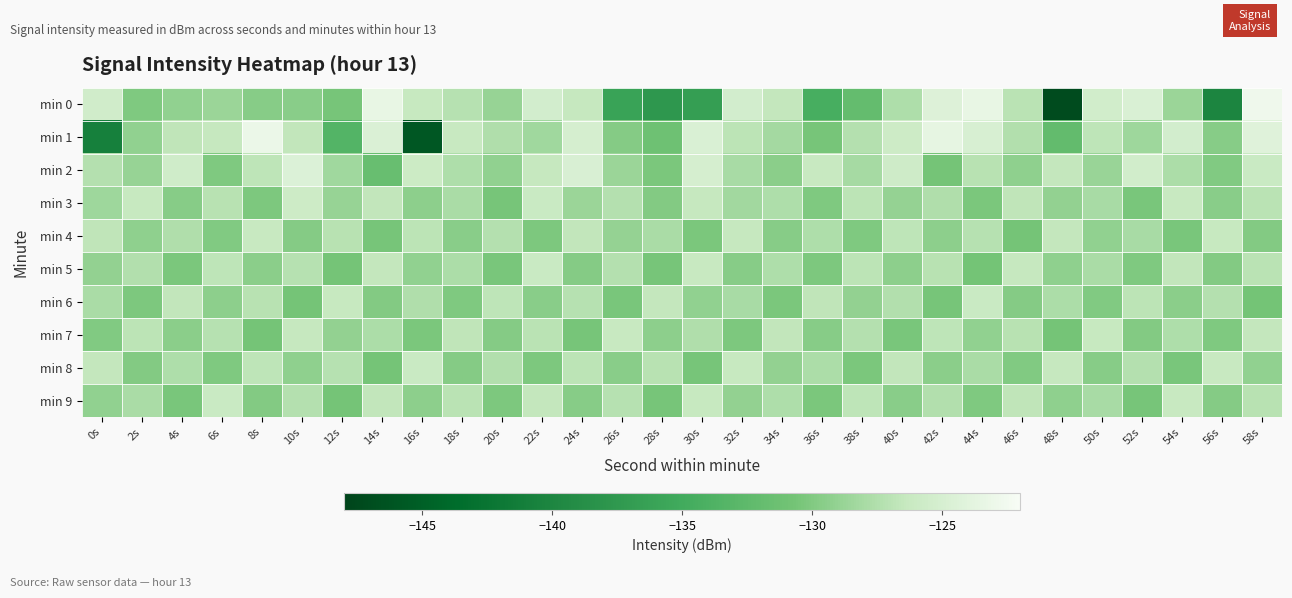

Reading left to right, what are all the values shown in this chart?

min 0: 0s=-125.5	2s=-130.1	4s=-129.2	6s=-128.7	8s=-129.6	10s=-129.5	12s=-130.5	14s=-123.3	16s=-126.3	18s=-127.2	20s=-128.8	22s=-125.3	24s=-126.4	26s=-136.0	28s=-137.7	30s=-136.7	32s=-125.3	34s=-126.5	36s=-134.5	38s=-132.0	40s=-127.6	42s=-124.3	44s=-123.4	46s=-127.0	48s=-147.2	50s=-125.4	52s=-124.7	54s=-128.6	56s=-140.2	58s=-122.8
min 1: 0s=-140.9	2s=-129.2	4s=-126.7	6s=-126.5	8s=-123.1	10s=-126.7	12s=-133.5	14s=-124.6	16s=-146.0	18s=-126.2	20s=-127.5	22s=-128.3	24s=-125.1	26s=-129.8	28s=-131.2	30s=-124.7	32s=-126.9	34s=-128.1	36s=-130.5	38s=-127.3	40s=-125.8	42s=-123.6	44s=-124.9	46s=-127.4	48s=-132.1	50s=-126.8	52s=-128.5	54s=-125.3	56s=-129.7	58s=-124.2
min 2: 0s=-127.3	2s=-128.9	4s=-125.6	6s=-130.1	8s=-126.8	10s=-124.5	12s=-128.3	14s=-131.7	16s=-125.9	18s=-127.6	20s=-129.2	22s=-126.4	24s=-124.8	26s=-128.7	28s=-130.3	30s=-125.1	32s=-127.9	34s=-129.5	36s=-126.2	38s=-128.0	40s=-125.7	42s=-130.6	44s=-127.1	46s=-129.3	48s=-126.5	50s=-128.8	52s=-125.4	54s=-127.7	56s=-130.0	58s=-126.1
min 3: 0s=-128.5	2s=-126.3	4s=-129.7	6s=-127.1	8s=-130.2	10s=-125.8	12s=-128.9	14s=-126.6	16s=-129.4	18s=-127.8	20s=-130.5	22s=-126.1	24s=-128.7	26s=-127.3	28s=-129.9	30s=-126.4	32s=-128.2	34s=-127.6	36s=-130.1	38s=-126.9	40s=-129.0	42s=-127.5	44s=-130.3	46s=-126.7	48s=-129.1	50s=-127.9	52s=-130.4	54s=-126.2	56s=-129.6	58s=-127.0
min 4: 0s=-126.7	2s=-129.3	4s=-127.5	6s=-130.0	8s=-126.2	10s=-129.8	12s=-127.1	14s=-130.5	16s=-126.9	18s=-129.6	20s=-127.3	22s=-130.2	24s=-126.6	26s=-129.0	28s=-127.8	30s=-130.3	32s=-126.4	34s=-129.7	36s=-127.6	38s=-130.1	40s=-126.8	42s=-129.4	44s=-127.2	46s=-130.6	48s=-126.5	50s=-129.2	52s=-127.9	54s=-130.4	56s=-126.3	58s=-129.9
min 5: 0s=-129.1	2s=-127.4	4s=-130.3	6s=-126.8	8s=-129.5	10s=-127.2	12s=-130.6	14s=-126.5	16s=-129.2	18s=-127.7	20s=-130.4	22s=-126.1	24s=-129.8	26s=-127.3	28s=-130.5	30s=-126.2	32s=-129.7	34s=-127.6	36s=-130.2	38s=-126.9	40s=-129.4	42s=-127.1	44s=-130.7	46s=-126.4	48s=-129.3	50s=-127.8	52s=-130.1	54s=-126.6	56s=-129.9	58s=-127.0
min 6: 0s=-127.8	2s=-130.2	4s=-126.6	6s=-129.4	8s=-127.1	10s=-130.6	12s=-126.3	14s=-129.9	16s=-127.5	18s=-130.1	20s=-126.8	22s=-129.6	24s=-127.2	26s=-130.4	28s=-126.5	30s=-129.2	32s=-127.9	34s=-130.3	36s=-126.7	38s=-129.1	40s=-127.4	42s=-130.5	44s=-126.1	46s=-129.8	48s=-127.7	50s=-130.0	52s=-126.9	54s=-129.5	56s=-127.3	58s=-130.7
min 7: 0s=-130.0	2s=-126.9	4s=-129.5	6s=-127.2	8s=-130.6	10s=-126.4	12s=-129.1	14s=-127.7	16s=-130.3	18s=-126.7	20s=-129.8	22s=-127.0	24s=-130.5	26s=-126.2	28s=-129.4	30s=-127.5	32s=-130.2	34s=-126.6	36s=-129.7	38s=-127.3	40s=-130.4	42s=-126.8	44s=-129.2	46s=-127.1	48s=-130.6	50s=-126.3	52s=-129.9	54s=-127.6	56s=-130.1	58s=-126.5
min 8: 0s=-126.5	2s=-129.9	4s=-127.6	6s=-130.1	8s=-126.8	10s=-129.3	12s=-127.2	14s=-130.6	16s=-126.1	18s=-129.8	20s=-127.4	22s=-130.2	24s=-126.9	26s=-129.6	28s=-127.1	30s=-130.5	32s=-126.3	34s=-129.1	36s=-127.7	38s=-130.3	40s=-126.6	42s=-129.5	44s=-127.8	46s=-130.0	48s=-126.4	50s=-129.7	52s=-127.3	54s=-130.4	56s=-126.2	58s=-129.2
min 9: 0s=-129.2	2s=-127.8	4s=-130.4	6s=-126.1	8s=-129.9	10s=-127.3	12s=-130.6	14s=-126.6	16s=-129.4	18s=-127.0	20s=-130.2	22s=-126.5	24s=-129.7	26s=-127.2	28s=-130.5	30s=-126.3	32s=-129.1	34s=-127.6	36s=-130.3	38s=-126.8	40s=-129.6	42s=-127.4	44s=-130.1	46s=-126.7	48s=-129.3	50s=-127.9	52s=-130.5	54s=-126.2	56s=-129.8	58s=-127.1